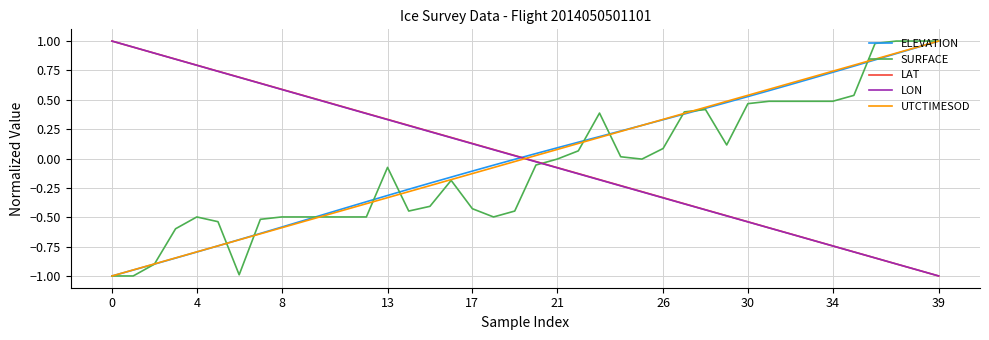

True or false: SURFACE and LON cross at least once.

True